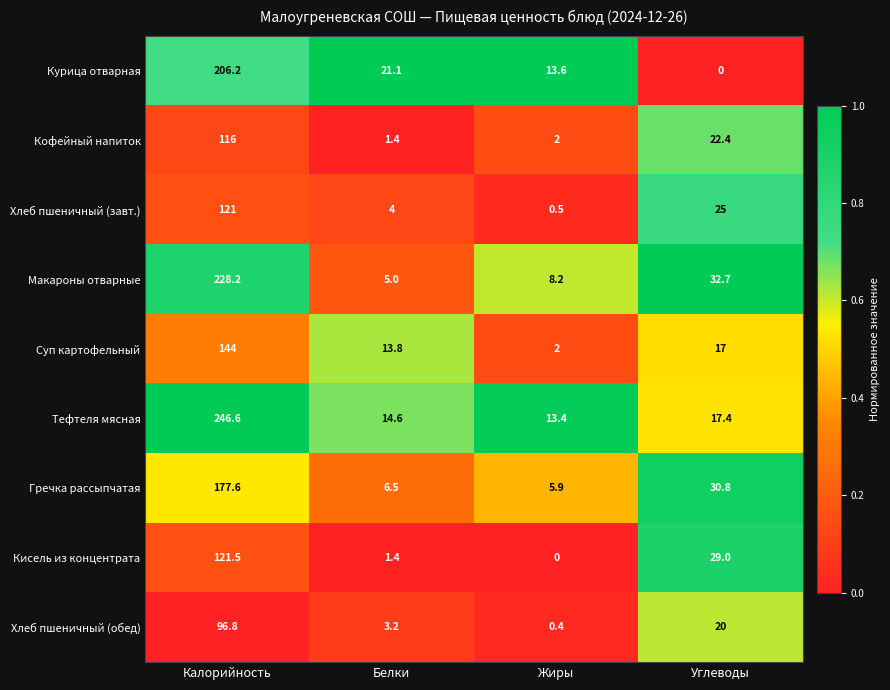

What is the maximum value shown in the chart?

246.6